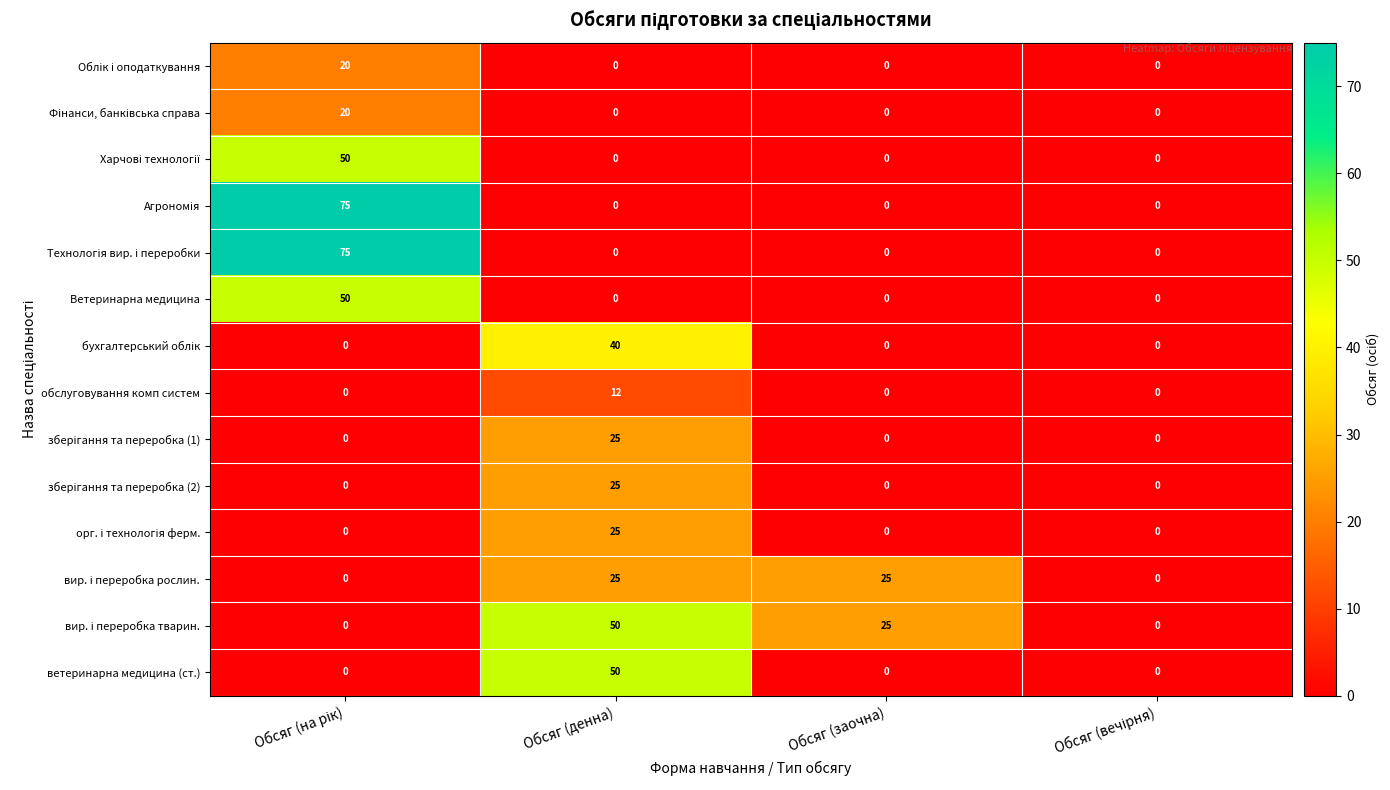

At how many categories does at least one series exceed 18?

3